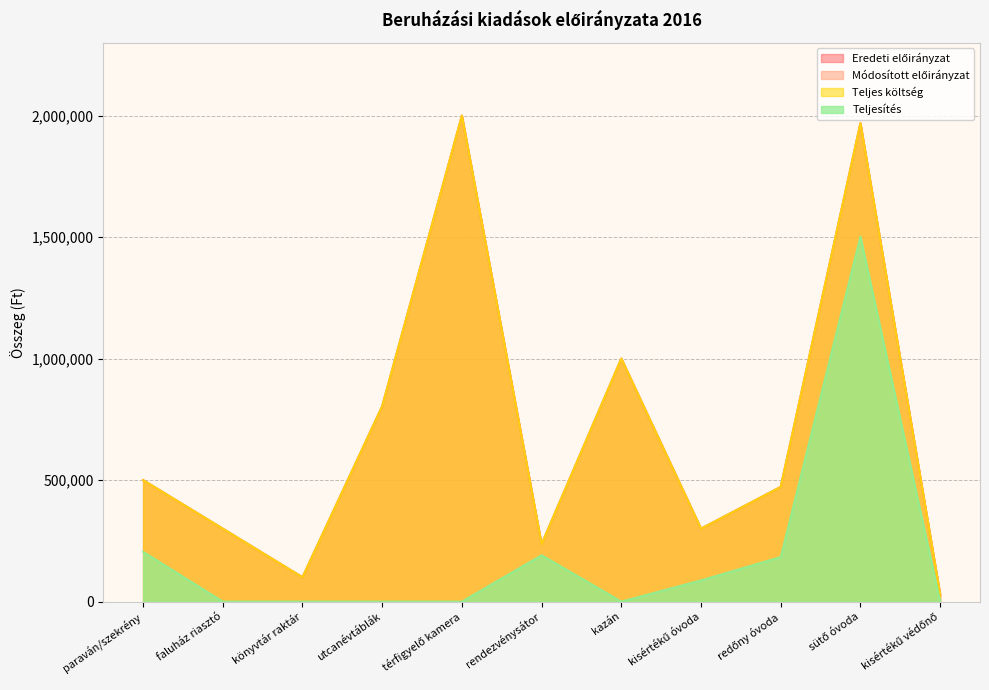

How many data points in Teljes költség are less than 472000?

5